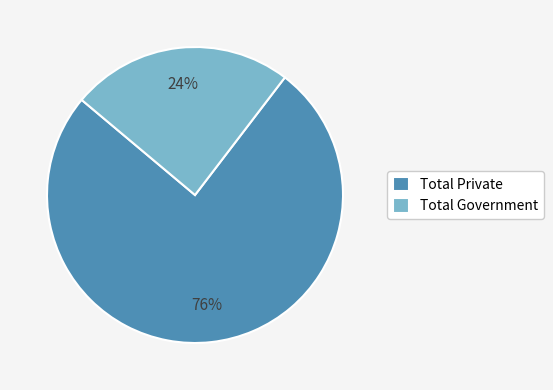

Rank the categories by value from highest to lowest.

Total Private, Total Government